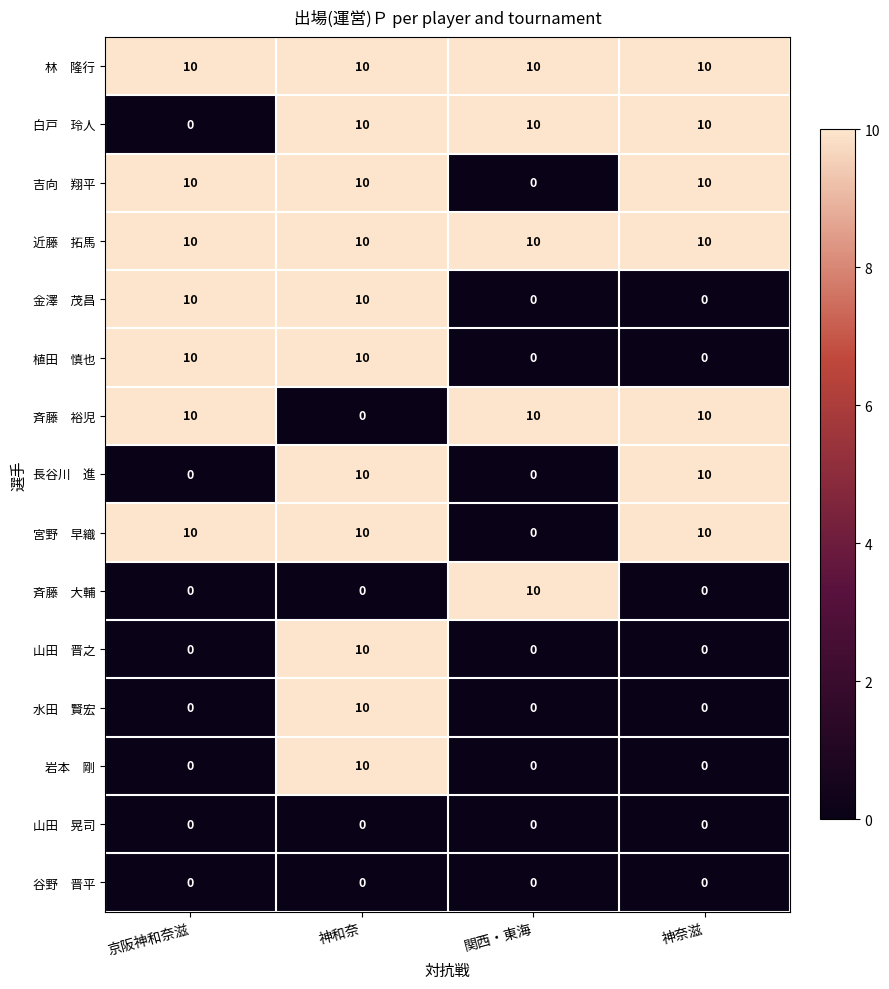

At how many categories does at least one series exceed 0?

4